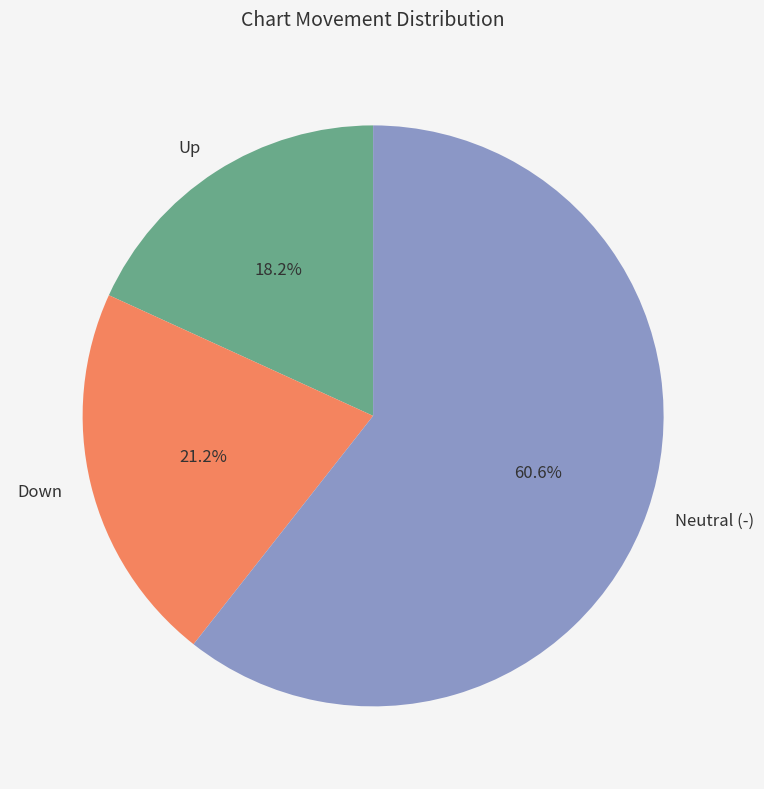

Does any single category account for the majority?

Yes